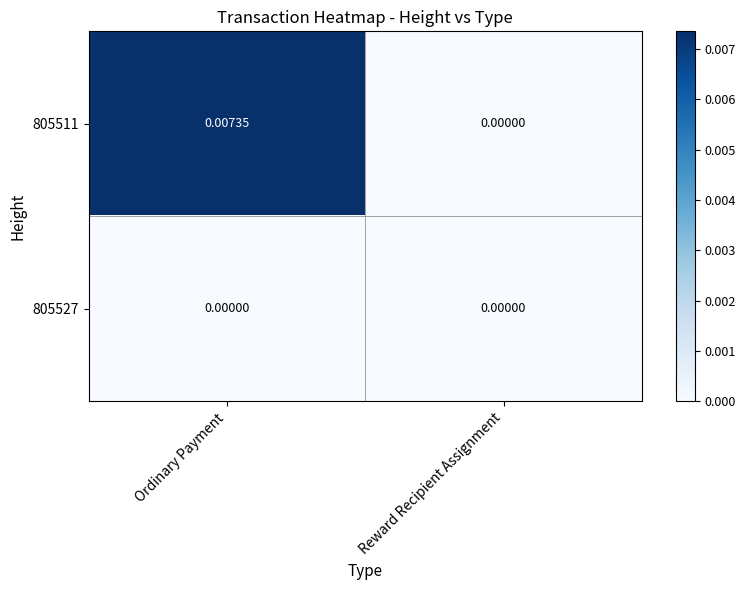

List the labels in order of 805511 value, smallest first.

Reward Recipient Assignment, Ordinary Payment